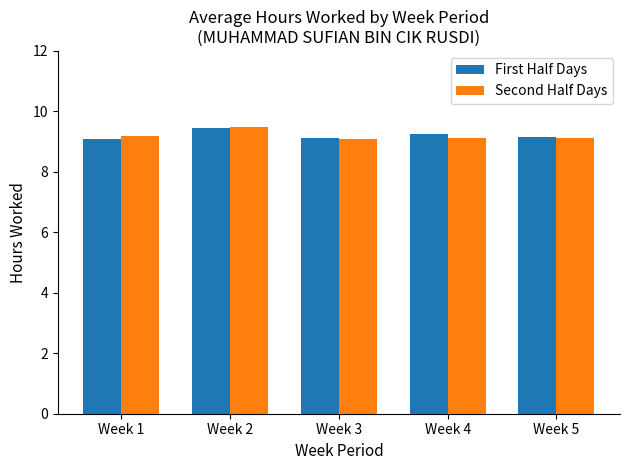

What is the greatest value displayed?

9.5